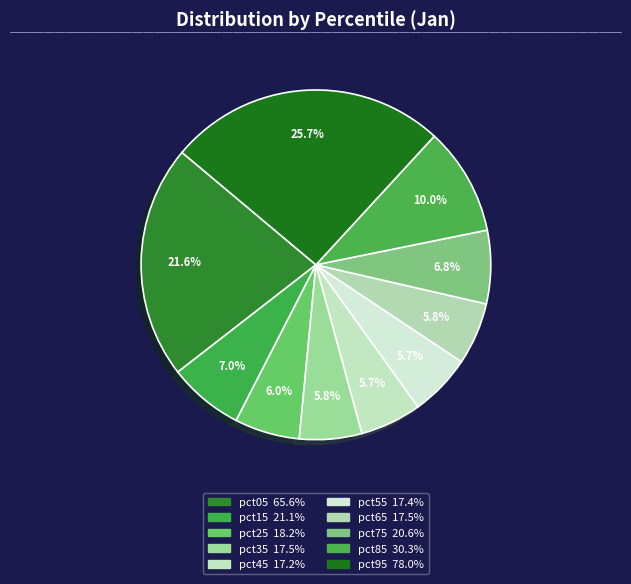

Which has a higher value, pct55 or pct65?

pct65